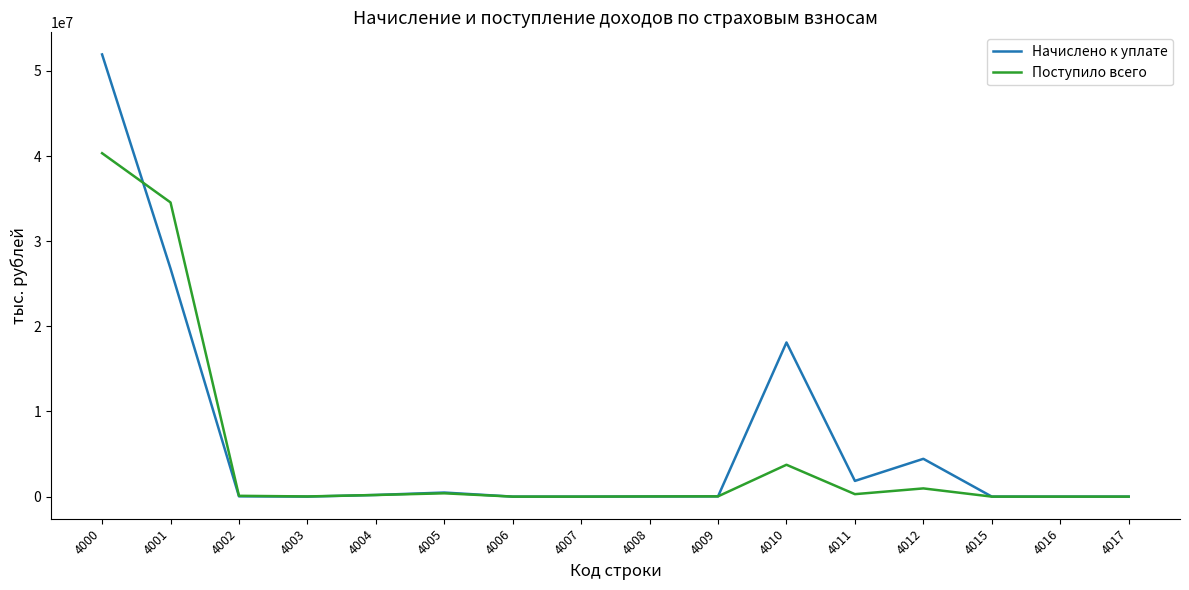

At which label does Начислено к уплате first exceed 33882?

4000